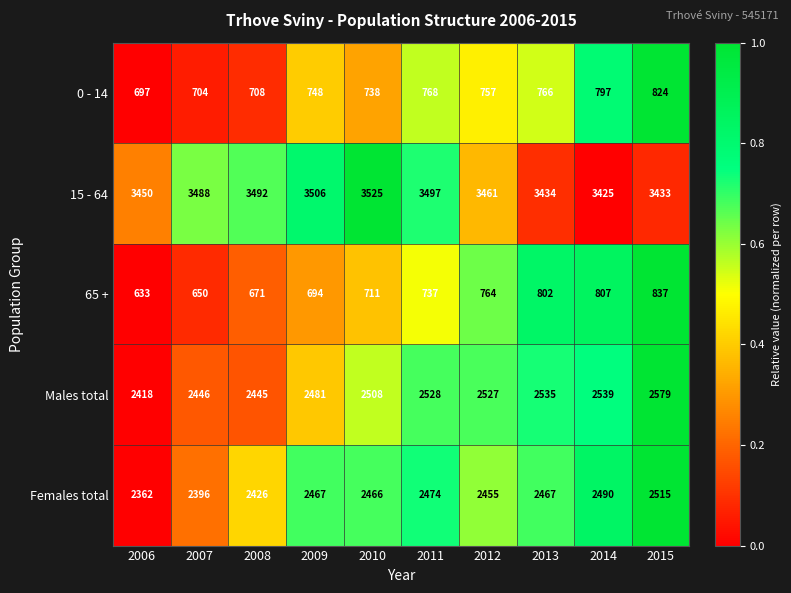

How many values in the 65 + series are below 737?

5